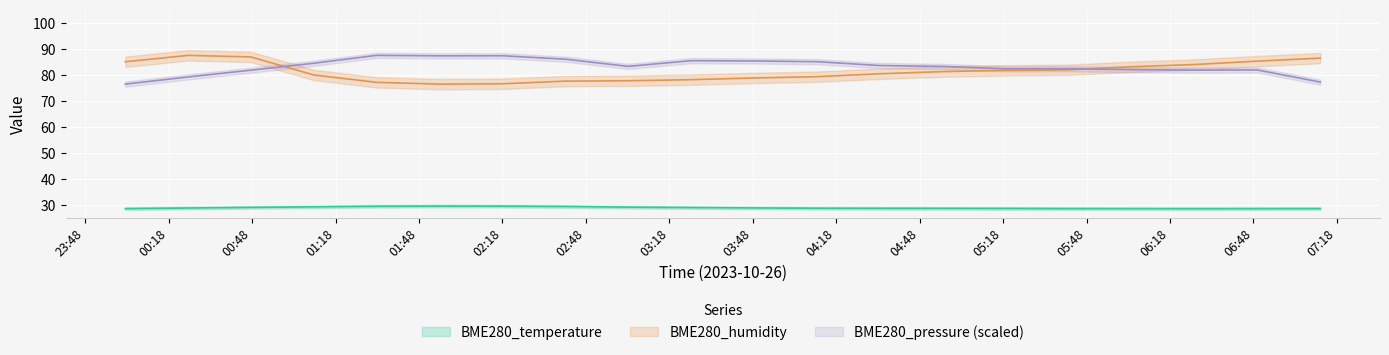

Is it true that BME280_pressure equals 101.4 at BME280_temperature?

False